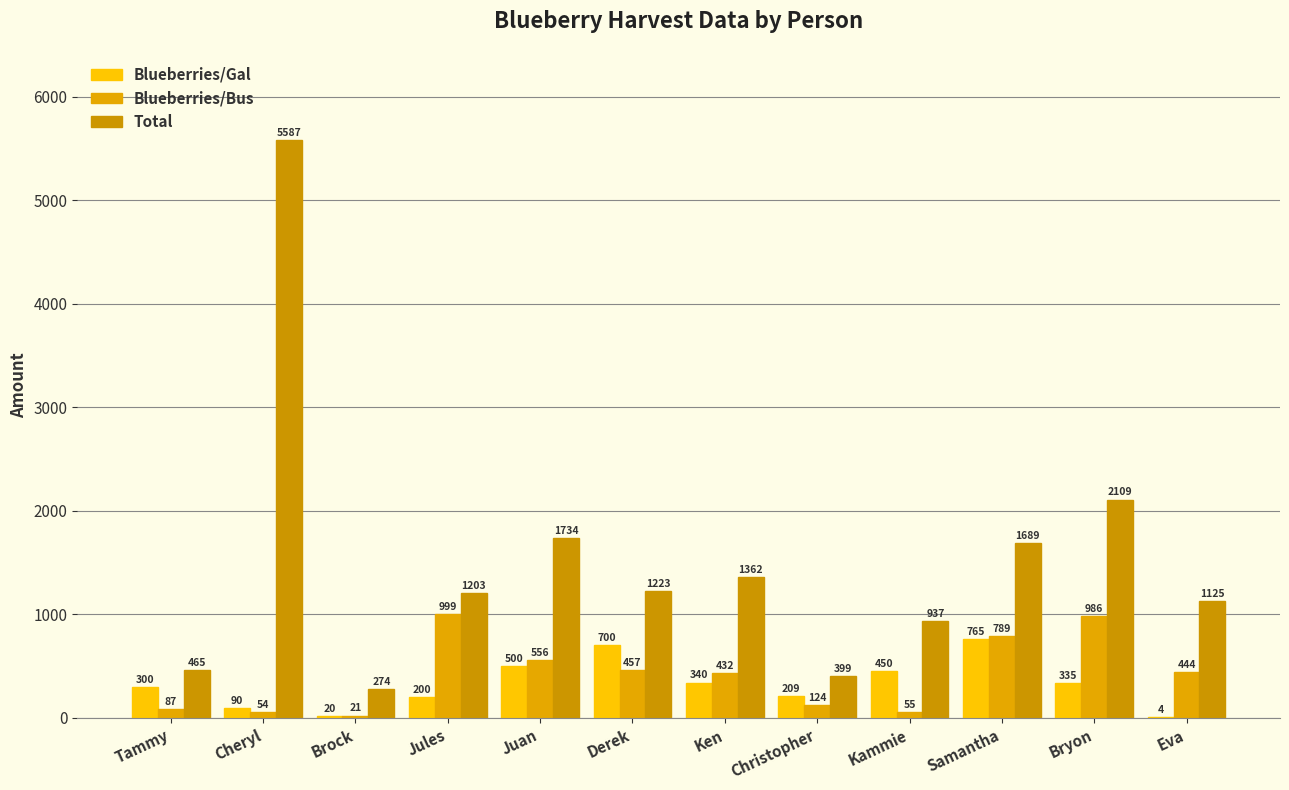

Is it true that Total equals 2109 at Bryon?

True